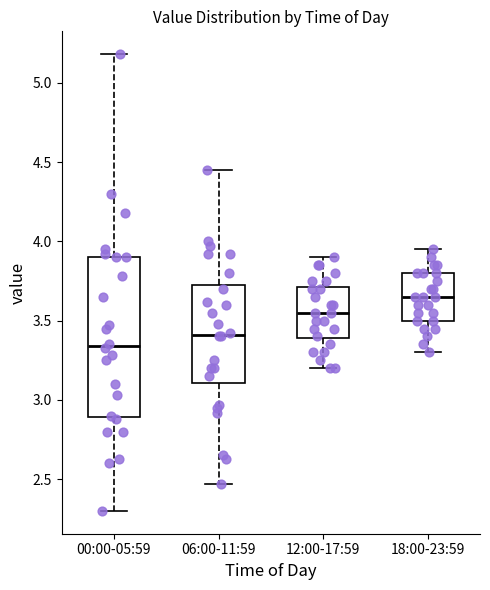

Which box's median line is the highest?

18:00-23:59